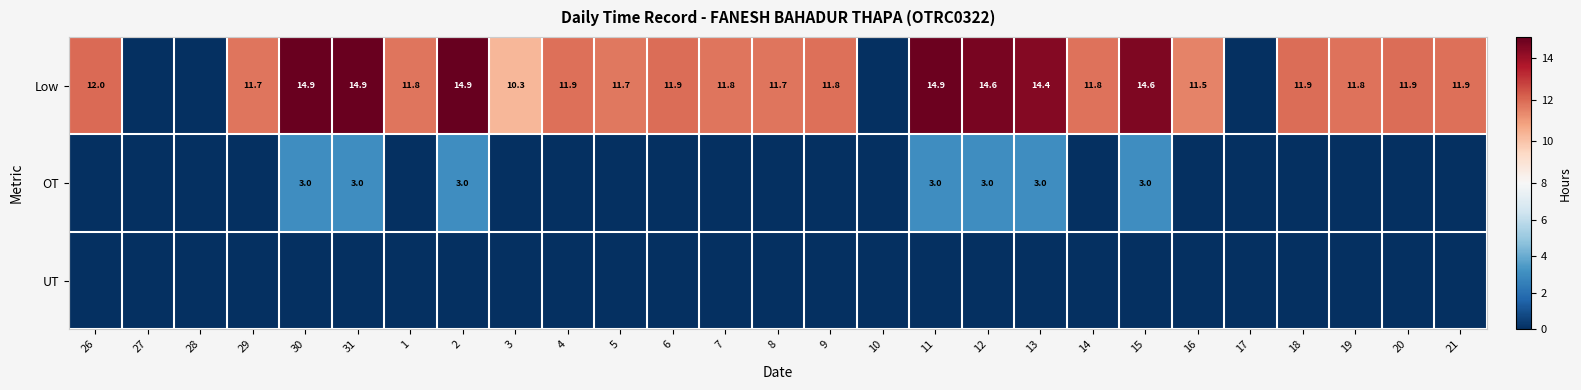

Is it true that OT equals 0.7 at 31?

False